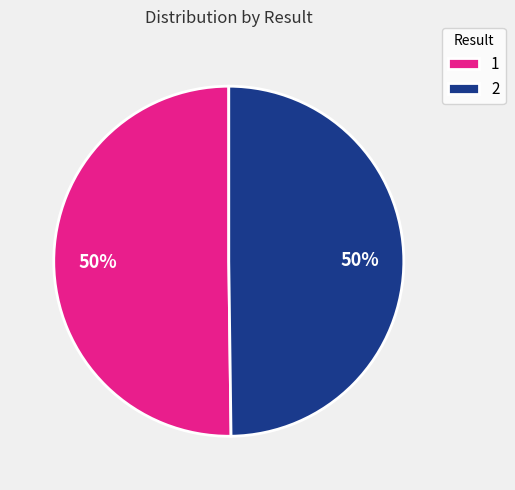

To the nearest percent, what portion does 2 represent?

50%